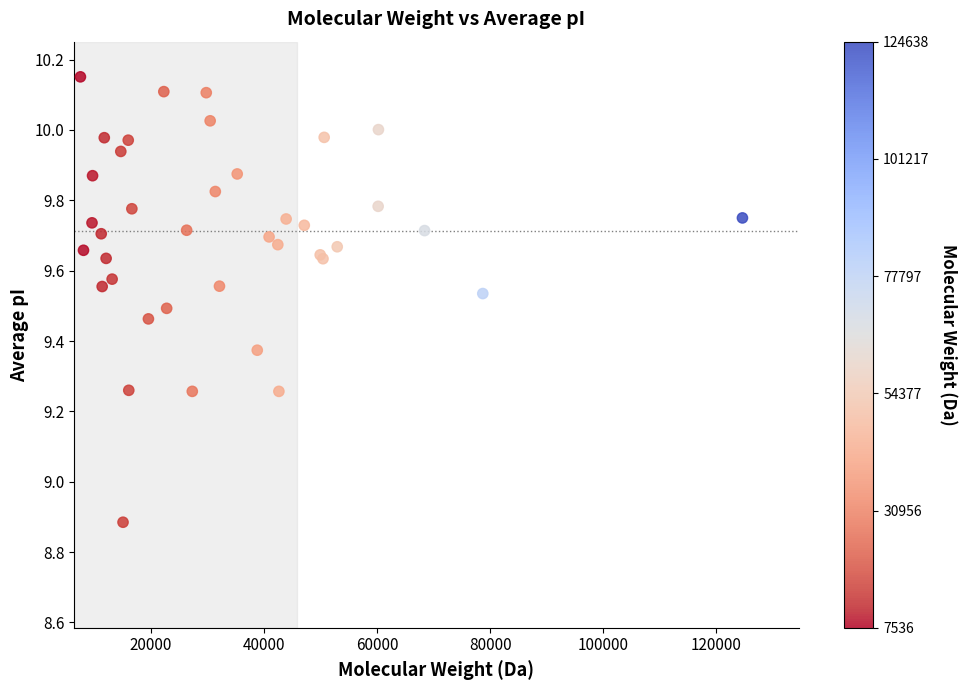

What Y value in the scatter plot is closest to 9?

8.9